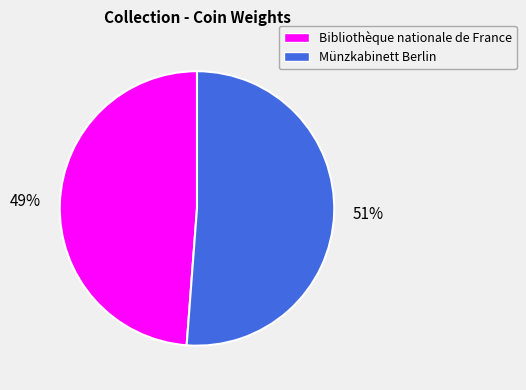

Which category has the smallest portion of the pie?

Bibliothèque nationale de France